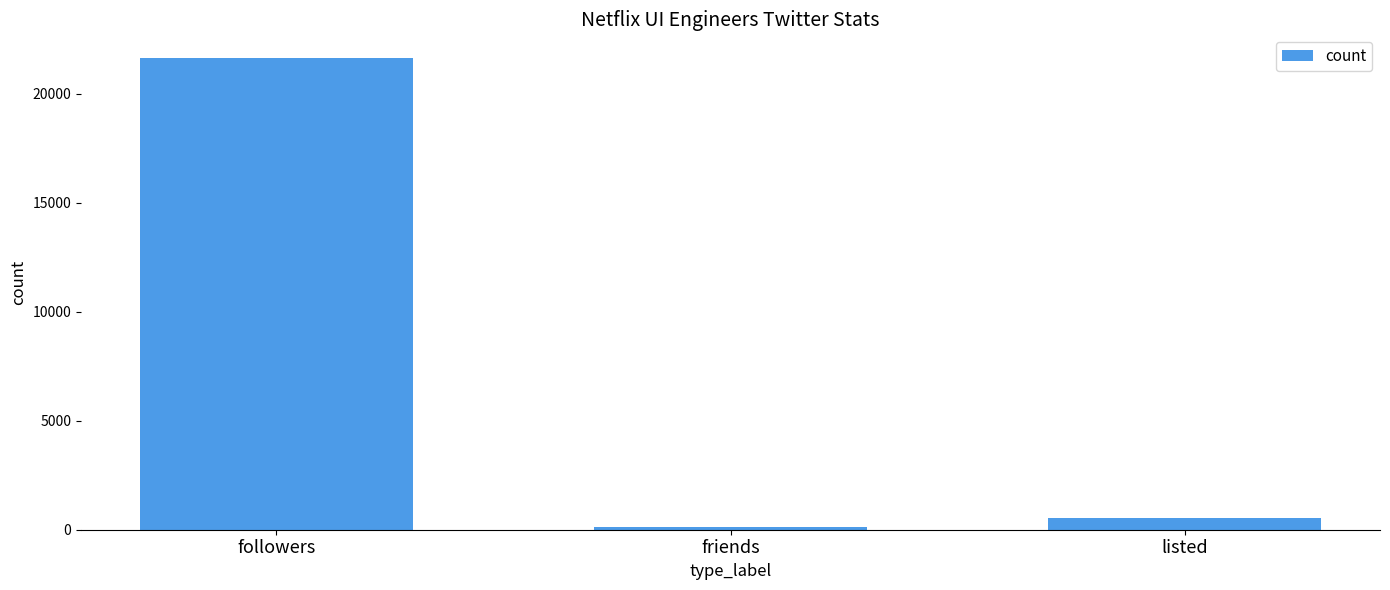

At which category does the chart reach its peak across all series?

followers